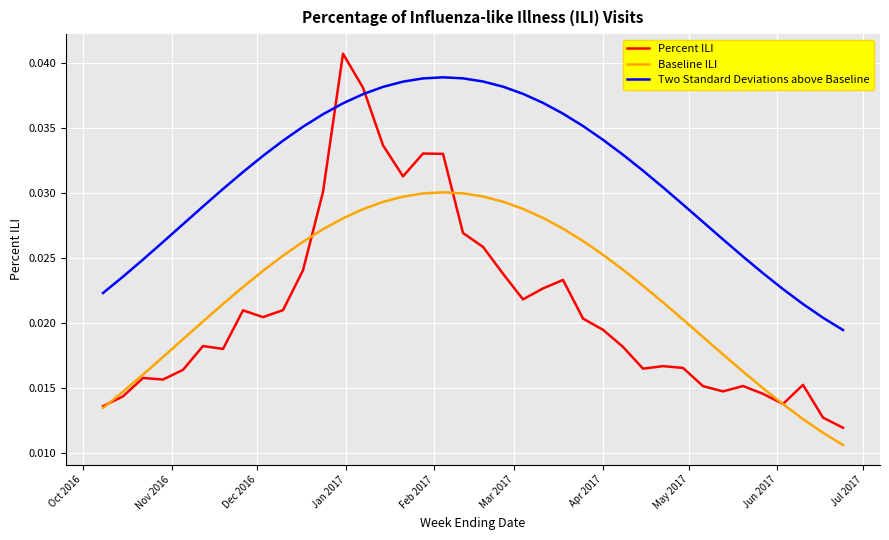

List the series in order of their peak value, lowest first.

Baseline ILI, Two Standard Deviations above Baseline, Percent ILI